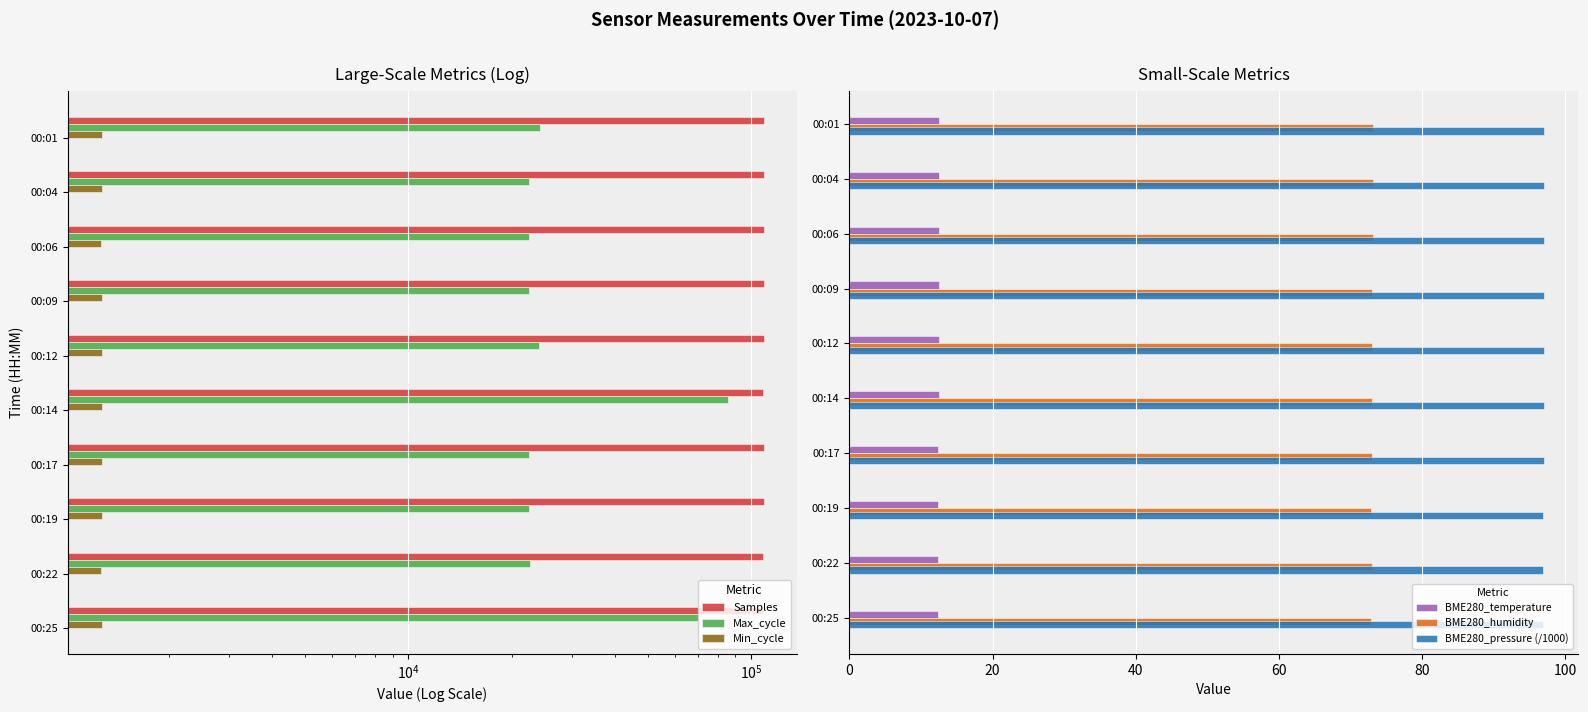

What is the average value of the Max_cycle series?

33952.3